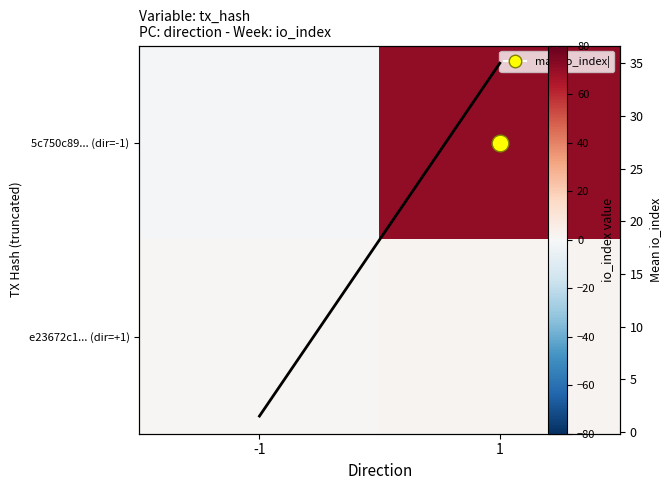

What is the sum of all row mean io_index values?

36.5